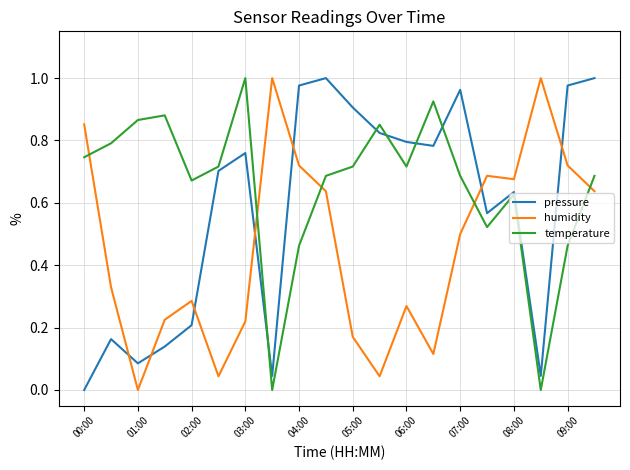

Which series has the largest total across all categories?

temperature